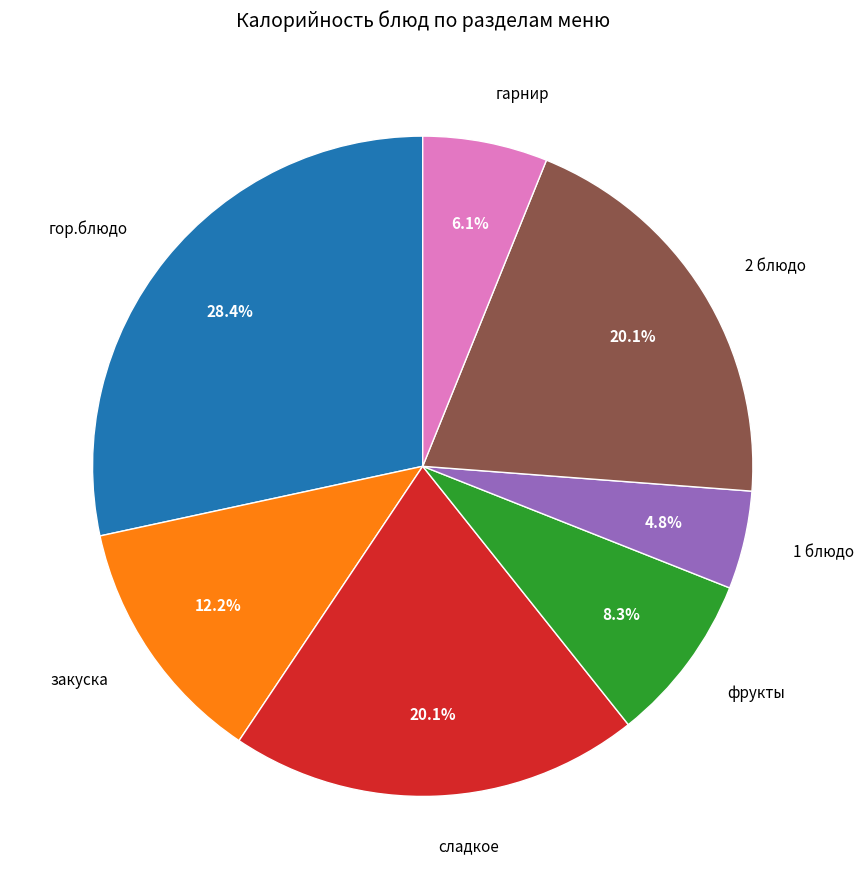

To the nearest percent, what portion does фрукты represent?

8%